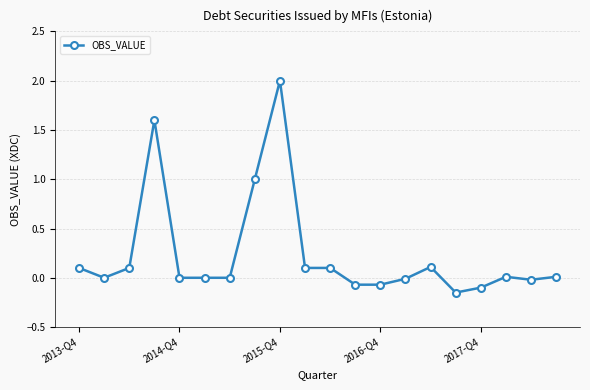

What is the value of the 3rd point from the left?

0.1